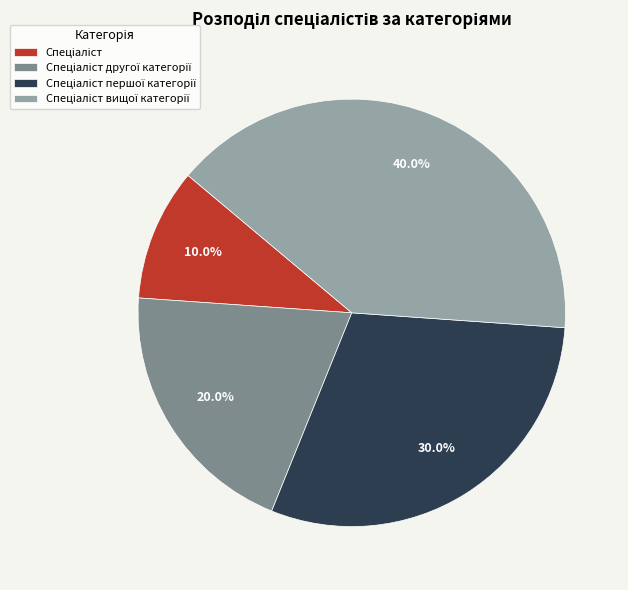

Is there any slice that represents more than half of the pie?

No